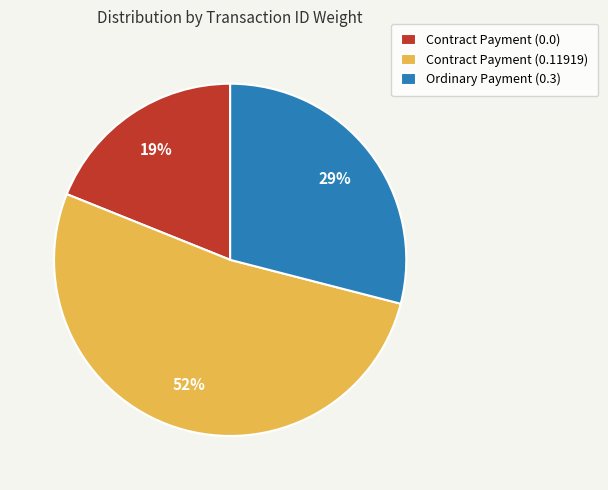

What is the largest slice in the pie chart?

Contract Payment (0.11919)